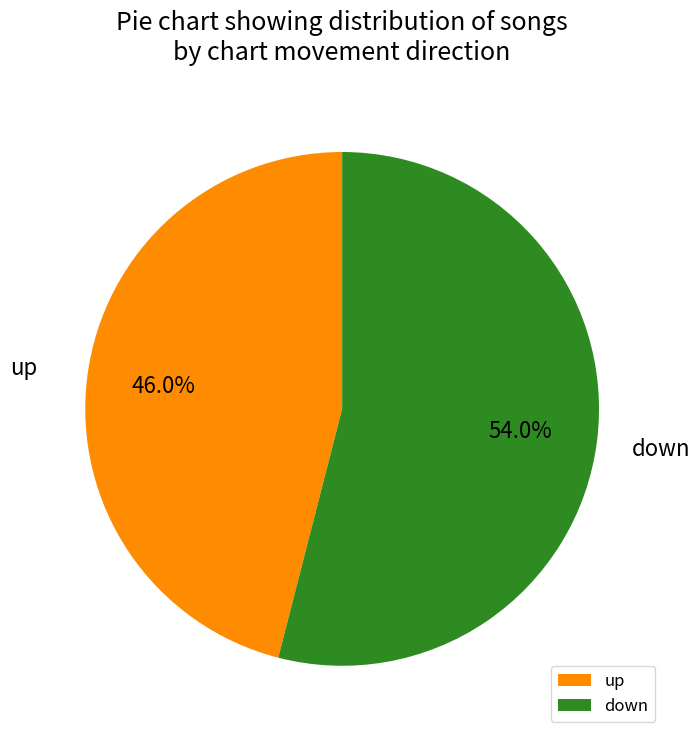

Count the number of slices in the pie.

2